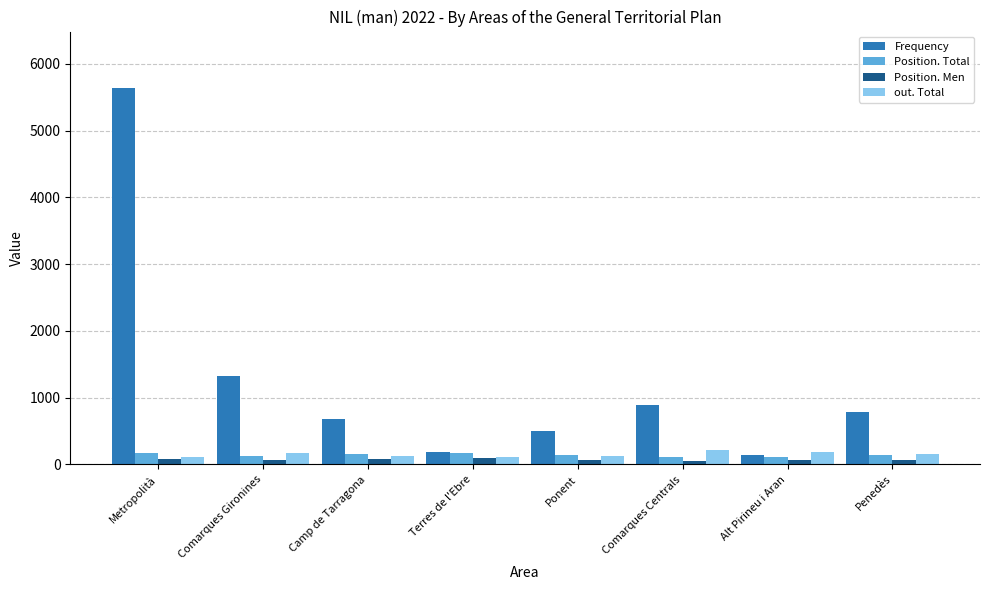

How many bars are there in each group?

4